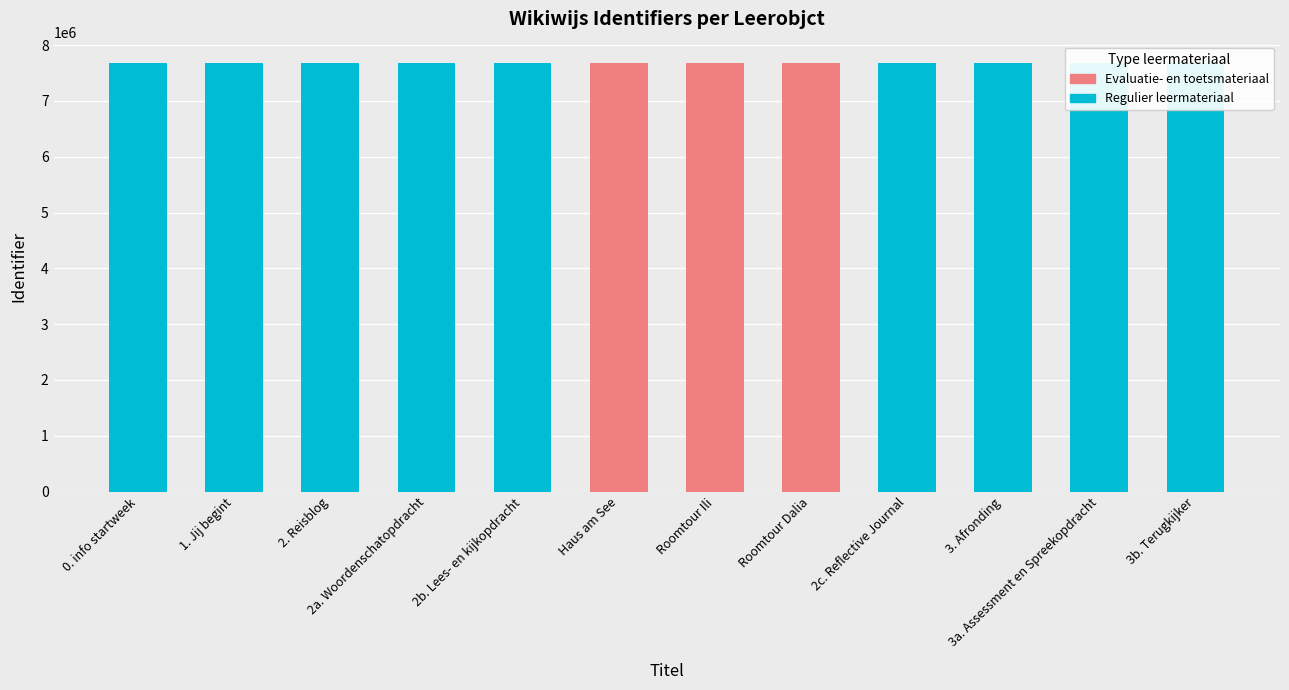

At which label is the value closest to 7677611?

2. Reisblog